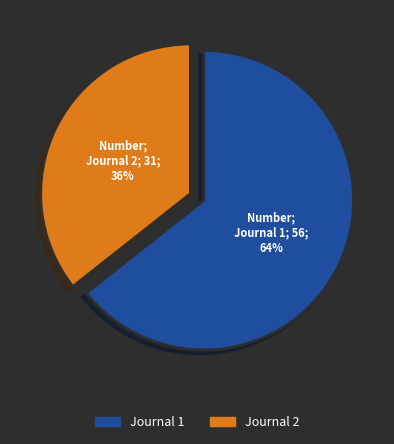

Does Journal 1 represent more than half of the total?

Yes